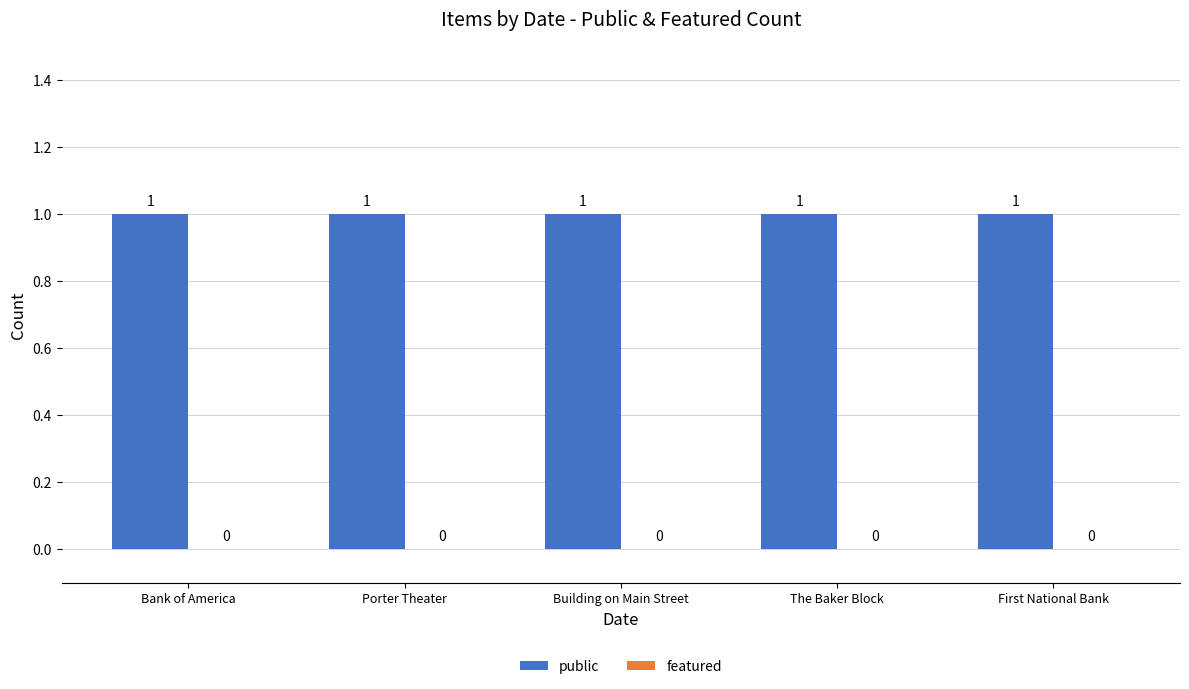

Rank the series by their maximum value, from lowest to highest.

featured, public